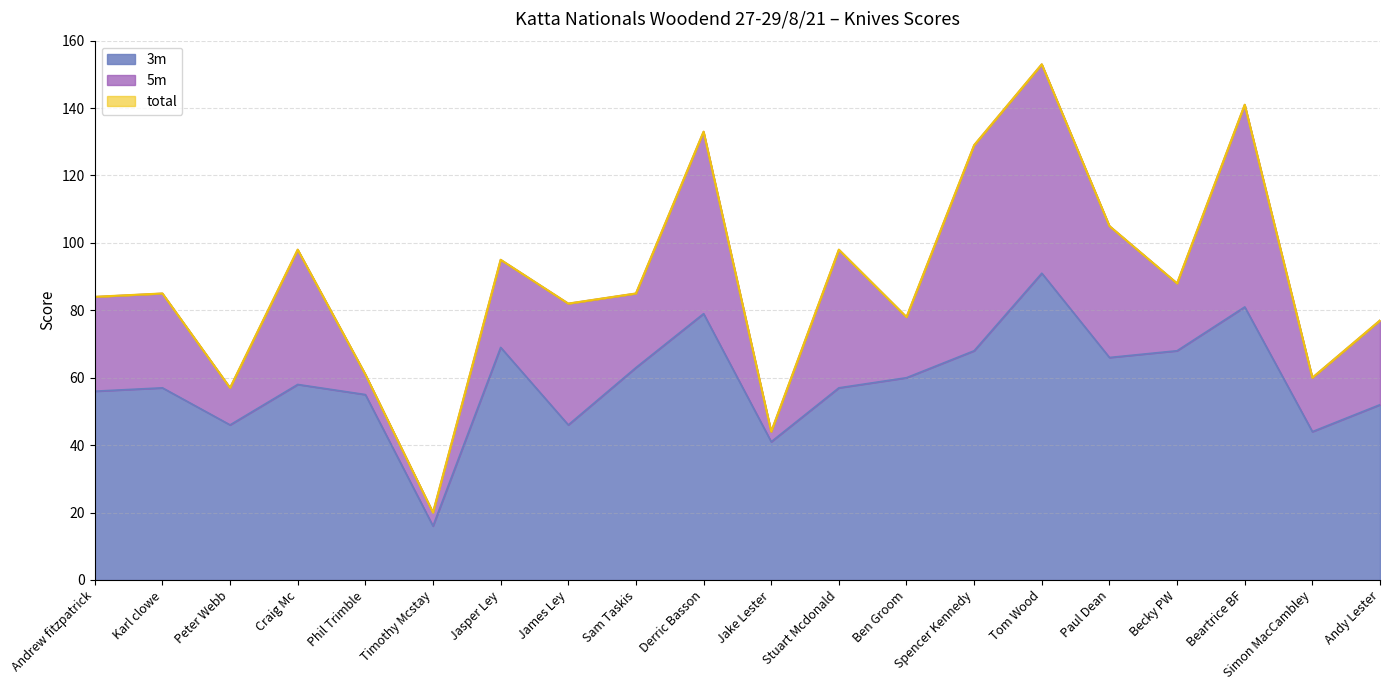

Which series changed the most between Andrew fitzpatrick and Ben Groom?

total